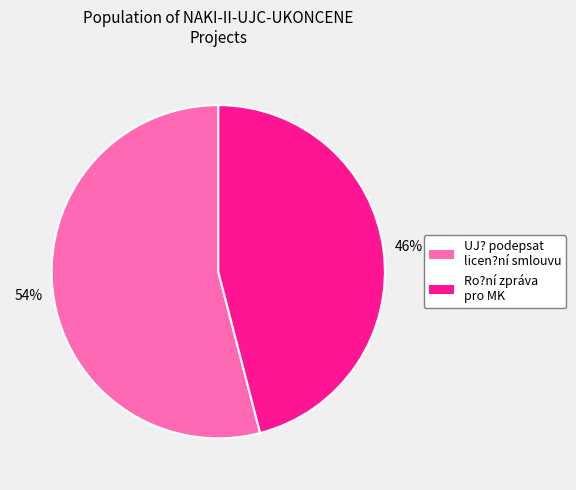

Count the number of slices in the pie.

2